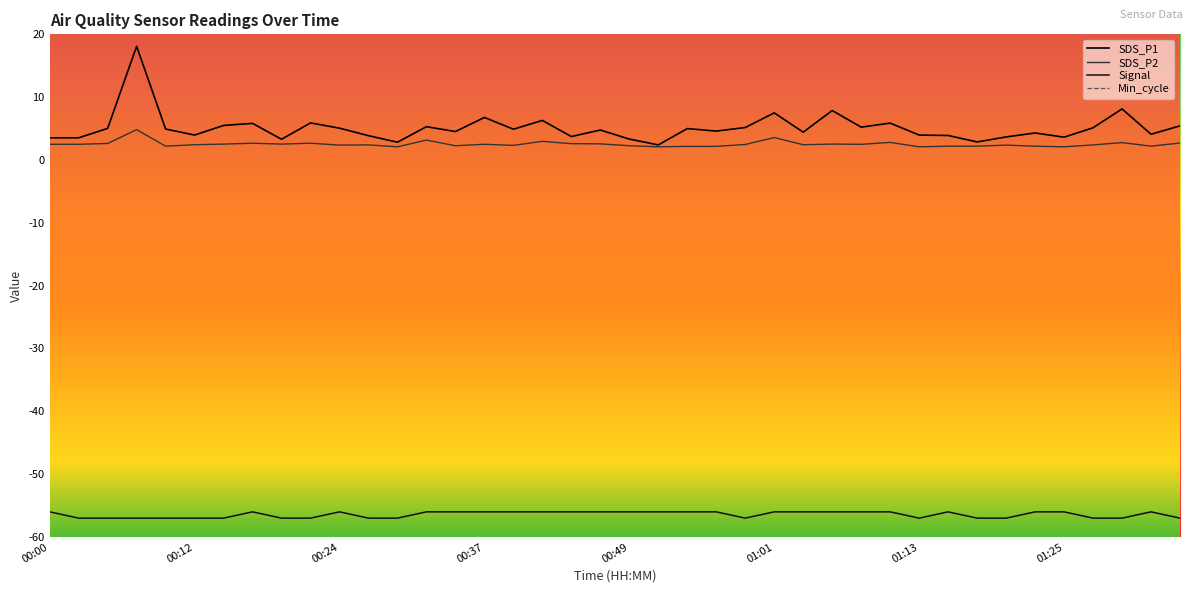

Rank the series at 11 from lowest to highest value.

Signal, SDS_P2, SDS_P1, Min_cycle